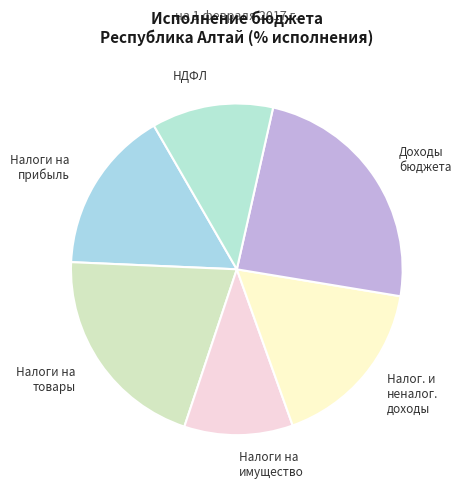

How many slices are in this pie chart?

6